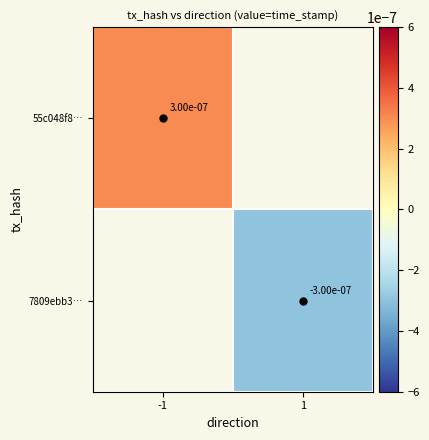

Is the value of 7809ebb3… at 1 greater than the value of 55c048f8… at -1?

No